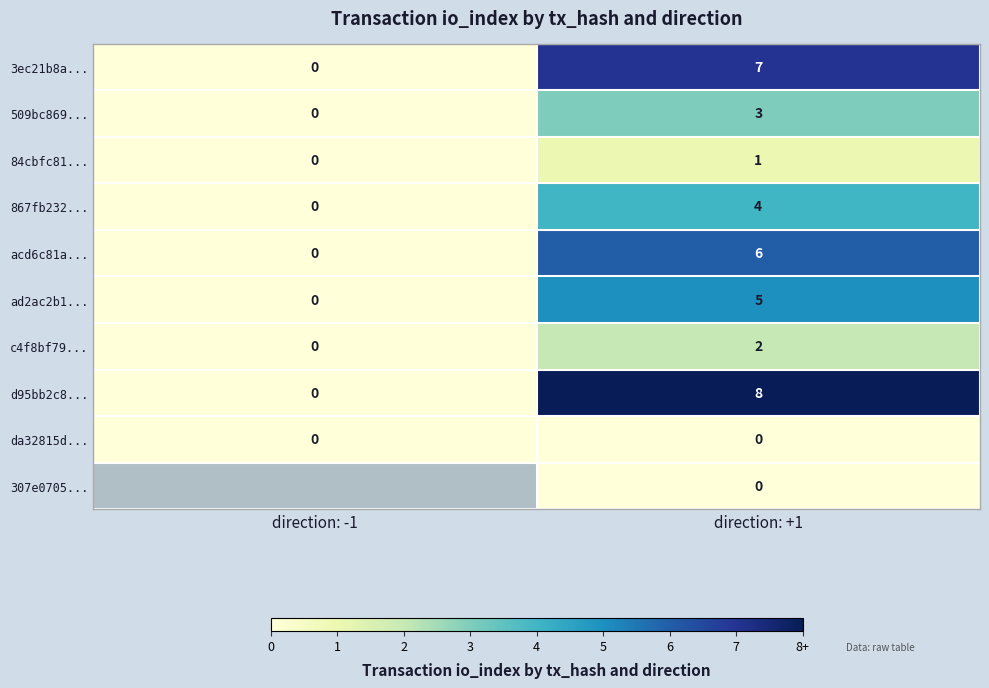

Which has a higher value, direction: +1 or direction: -1?

direction: +1